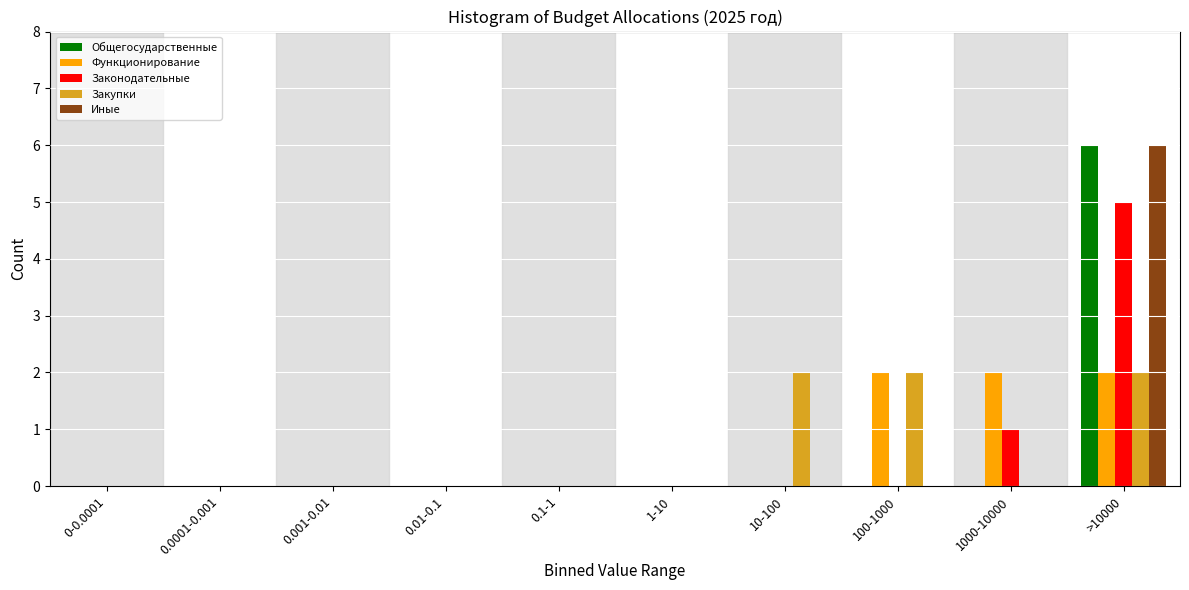

The value of Функционирование at 1000-10000 is 2. True or false?

True